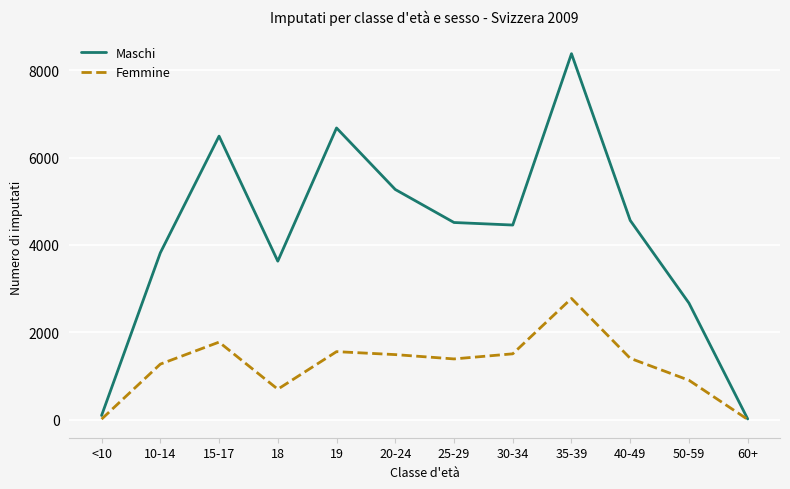

At which category does the chart reach its peak across all series?

35-39